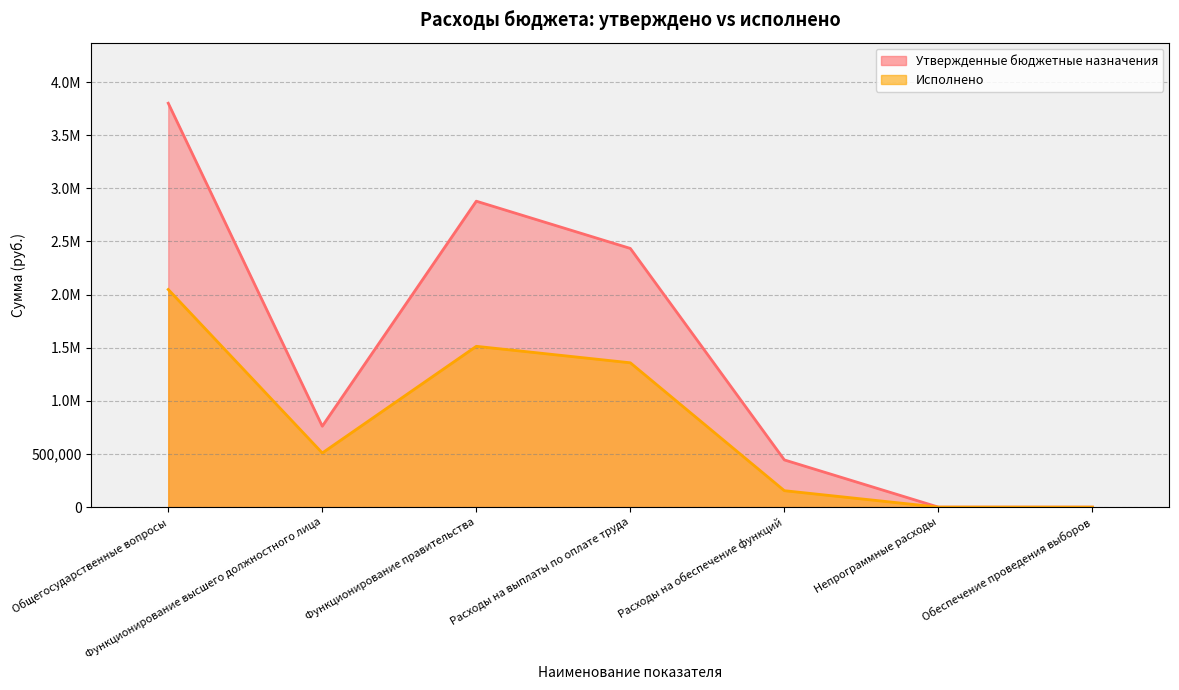

At which category does Утвержденные бюджетные назначения reach its first local peak?

Функционирование правительства